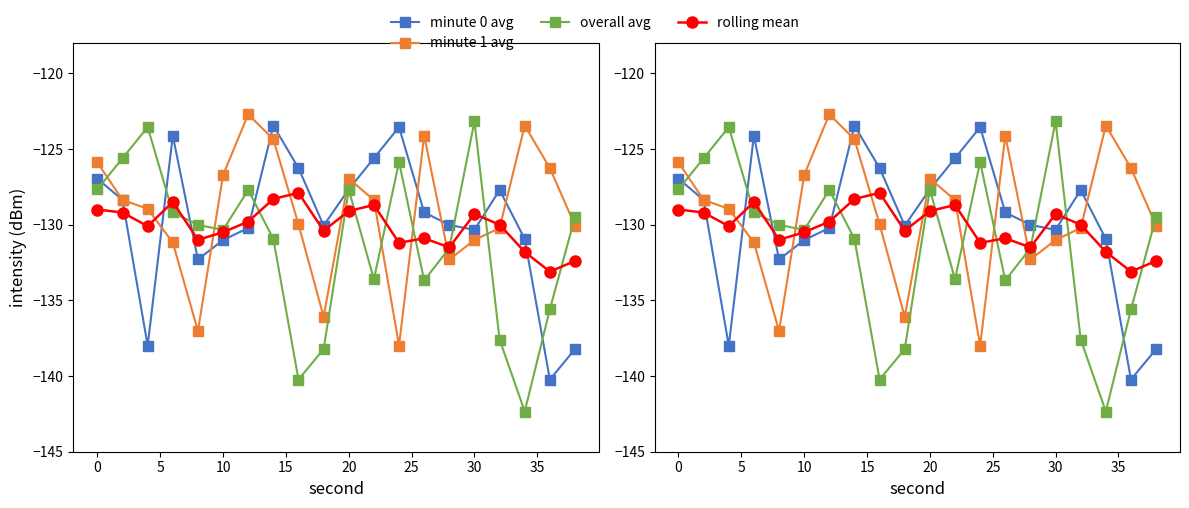

The rolling mean series shows -226.6 at 10. True or false?

False